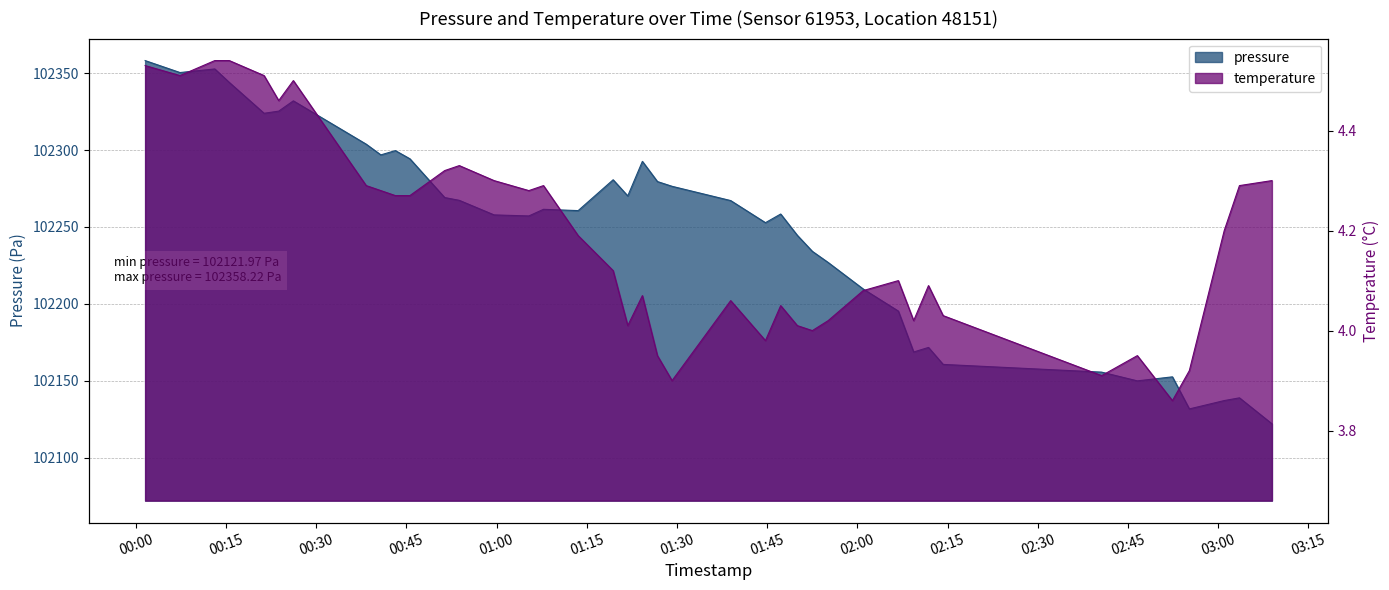

Reading right to left, what are all the values shown in this chart?

pressure: 102122.0	102138.8	102137.1	102131.6	102152.5	102149.9	102155.6	102160.6	102171.6	102168.7	102195.3	102209.7	102226.9	102234.1	102244.6	102258.4	102252.8	102267.2	102276.4	102279.5	102292.7	102270.2	102280.7	102260.6	102261.5	102257.2	102257.8	102267.3	102269.1	102294.3	102299.7	102296.9	102303.8	102332.0	102325.3	102323.9	102344.0	102352.8	102350.4	102358.2
temperature: 4.3	4.3	4.2	3.9	3.9	4.0	3.9	4.0	4.1	4.0	4.1	4.1	4.0	4.0	4.0	4.0	4.0	4.1	3.9	4.0	4.1	4.0	4.1	4.2	4.3	4.3	4.3	4.3	4.3	4.3	4.3	4.3	4.3	4.5	4.5	4.5	4.5	4.5	4.5	4.5